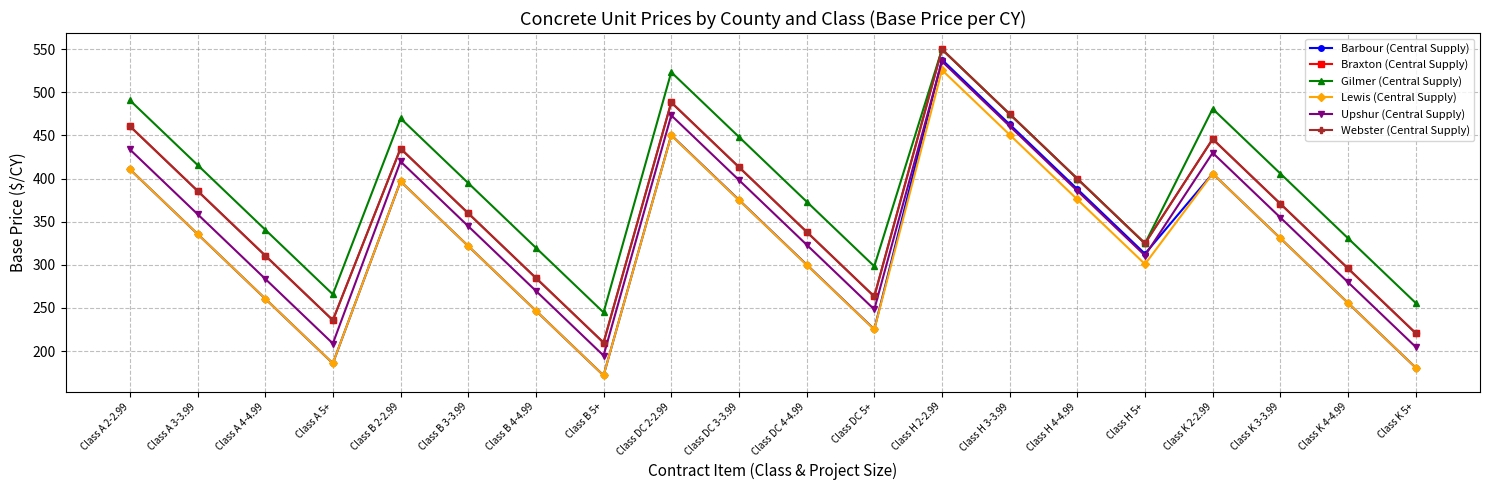

How many data points does each series have?

20